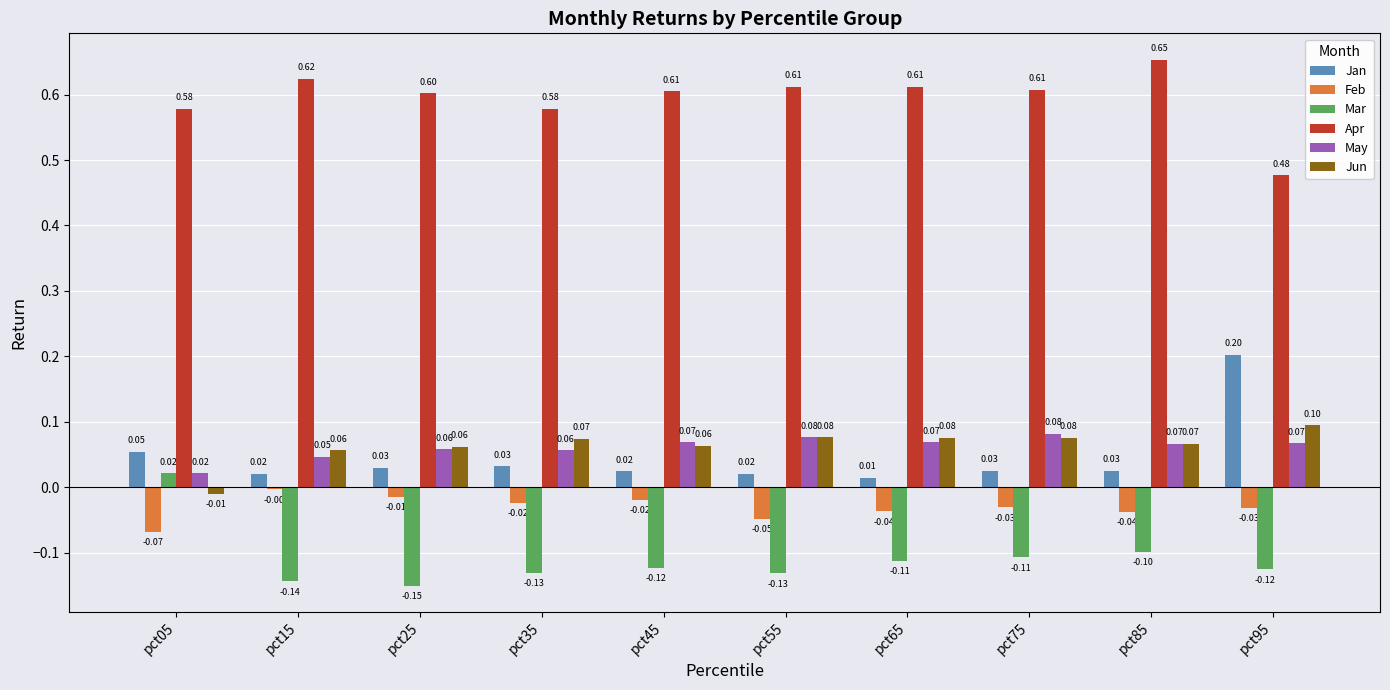

How many bars are there in each group?

6